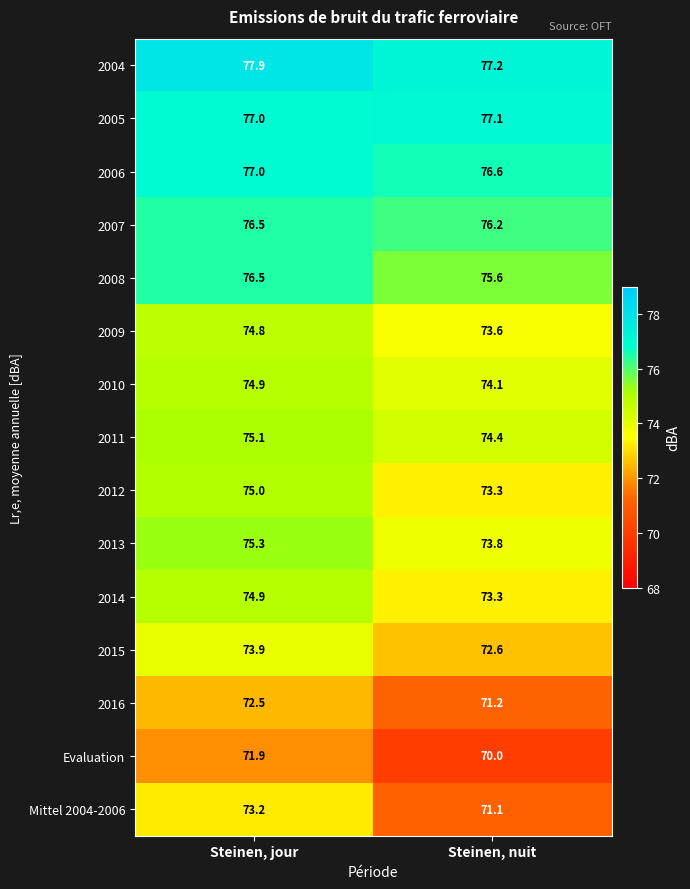

What is the difference between the maximum and minimum values in the 2009 series?

1.2